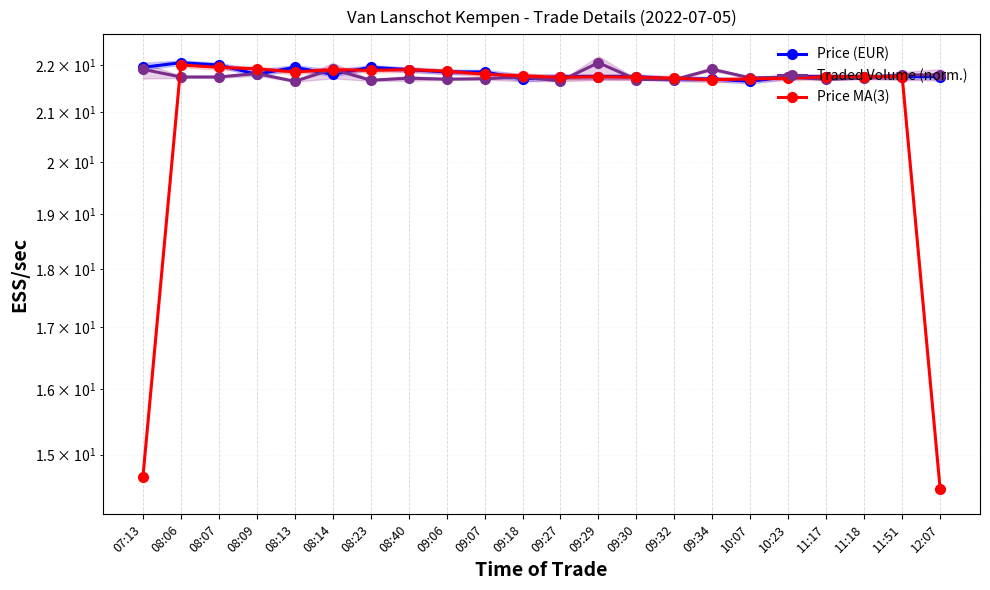

At which category is the sum across all series the highest?

08:06